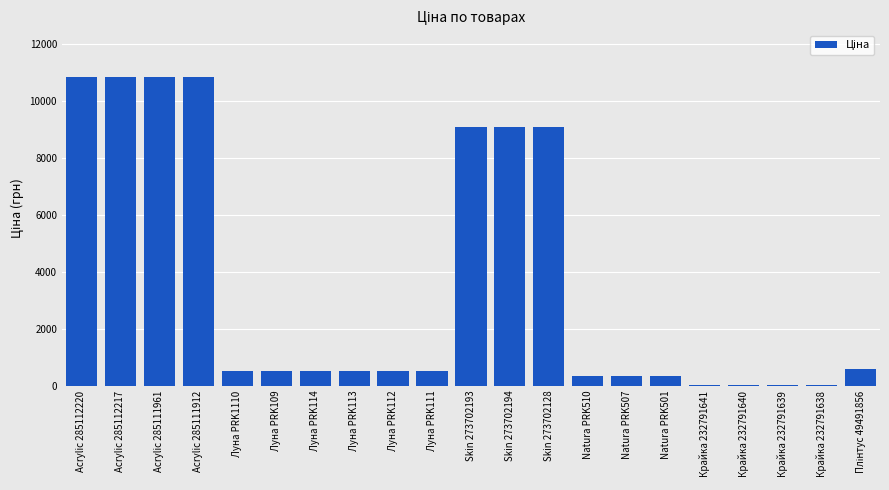

The chart shows a value of 10840.1 at Acrylic 285111961. True or false?

True